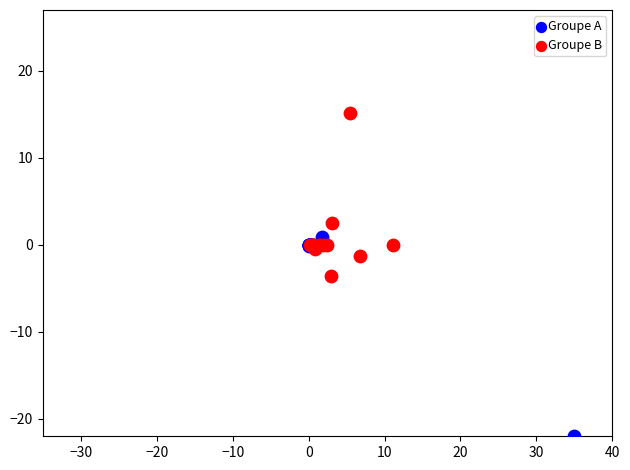

Which series contains the lowest Y value?

Groupe A